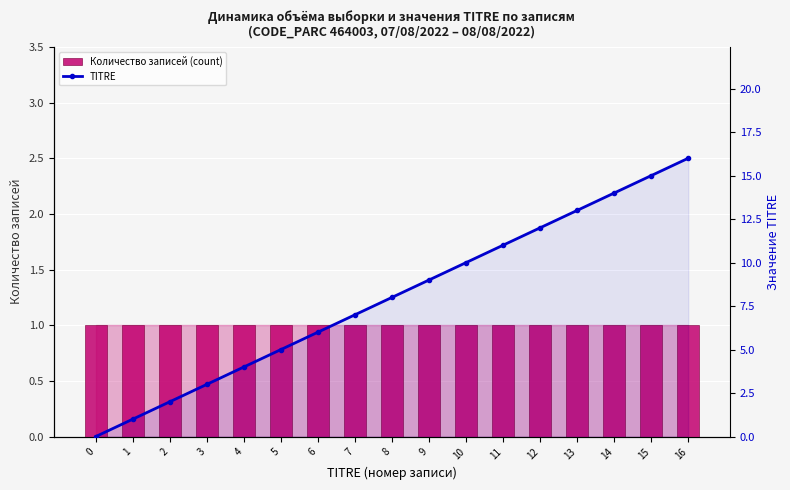

Are the bars horizontal?

No